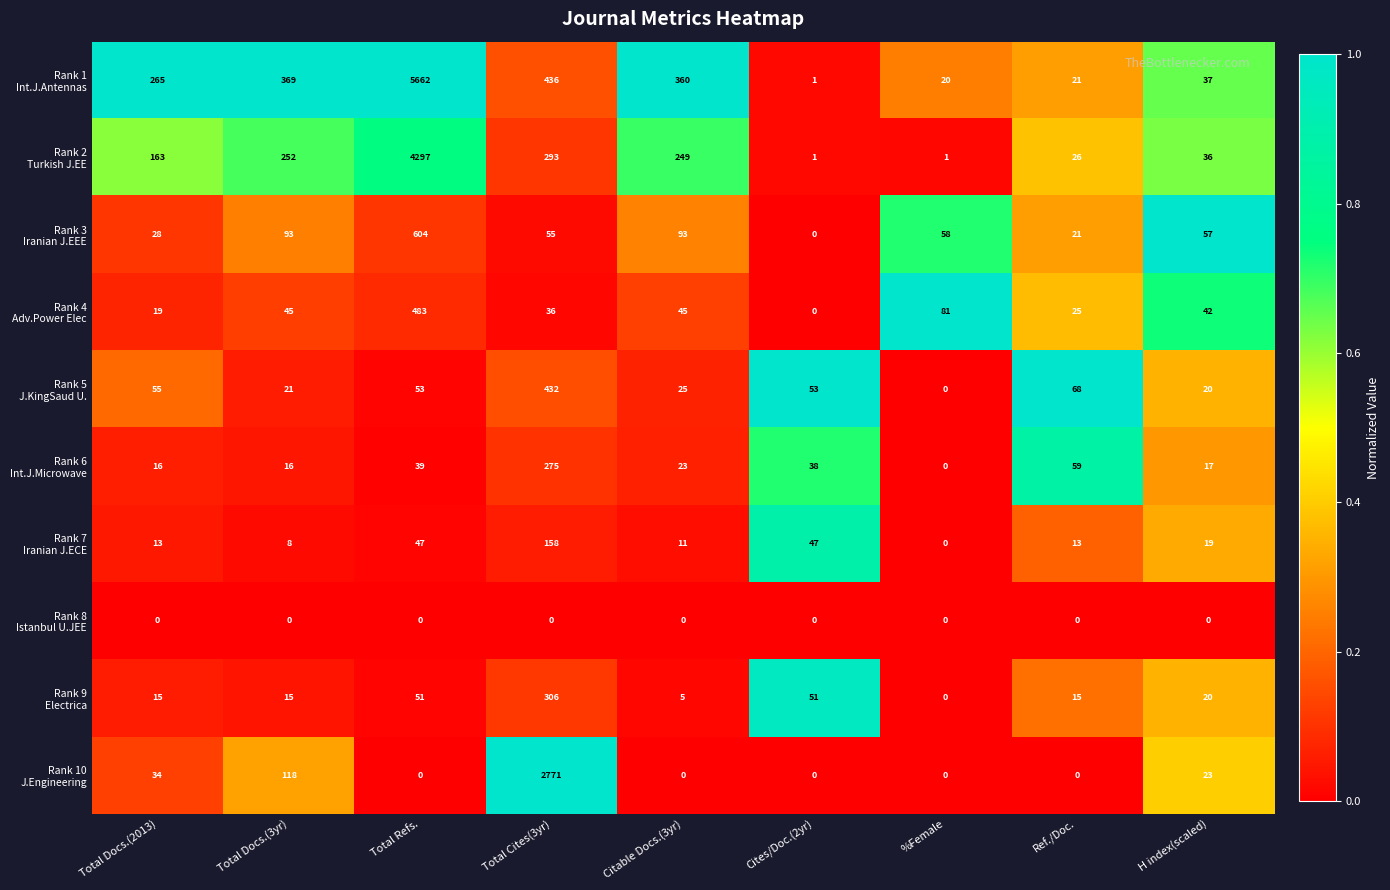

At which category is the sum across all series the highest?

Total Refs.